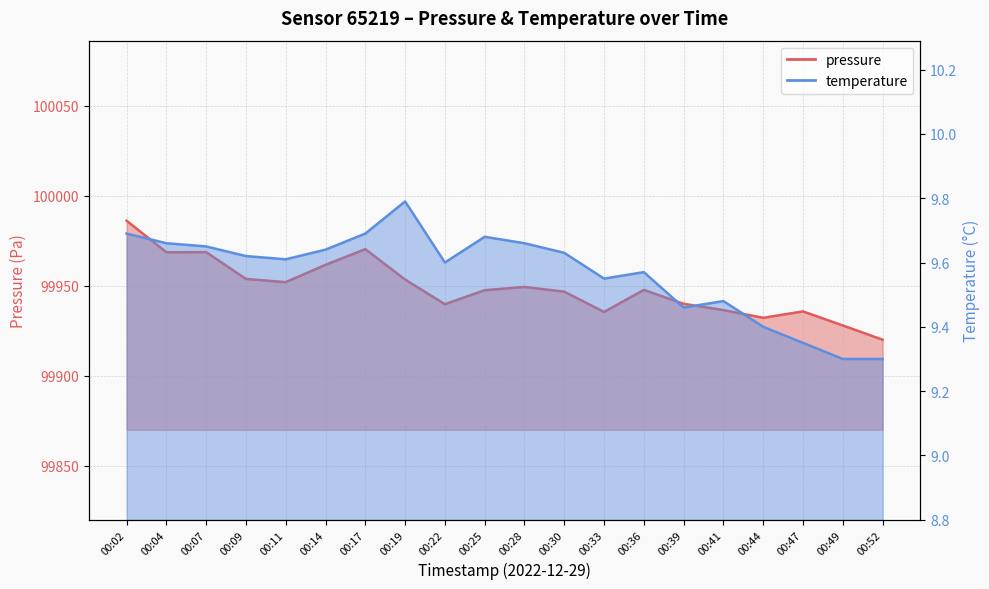

What is the minimum value shown in the chart?

9.3